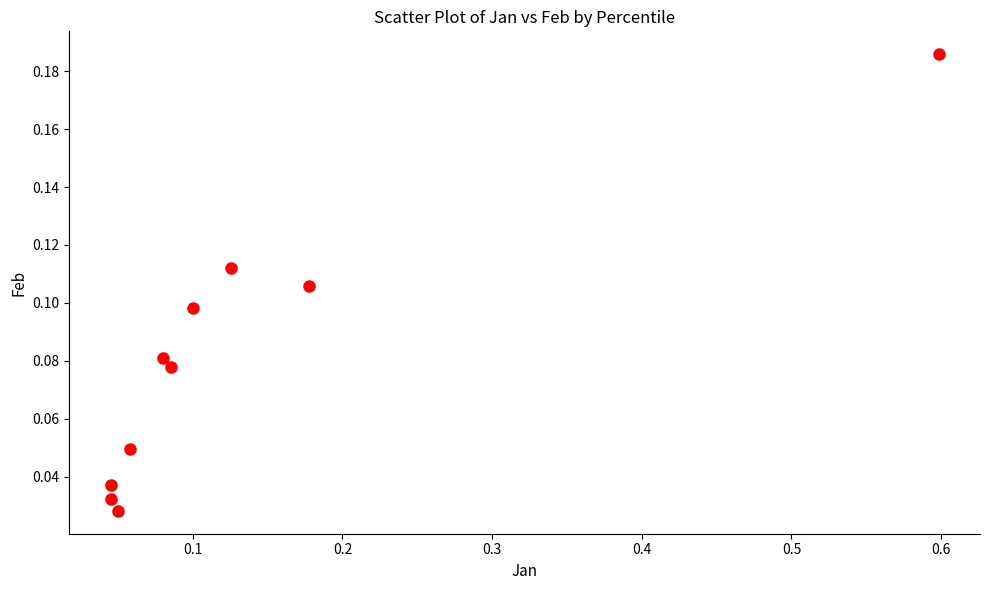

What is the range of X values (max minus min)?

0.6